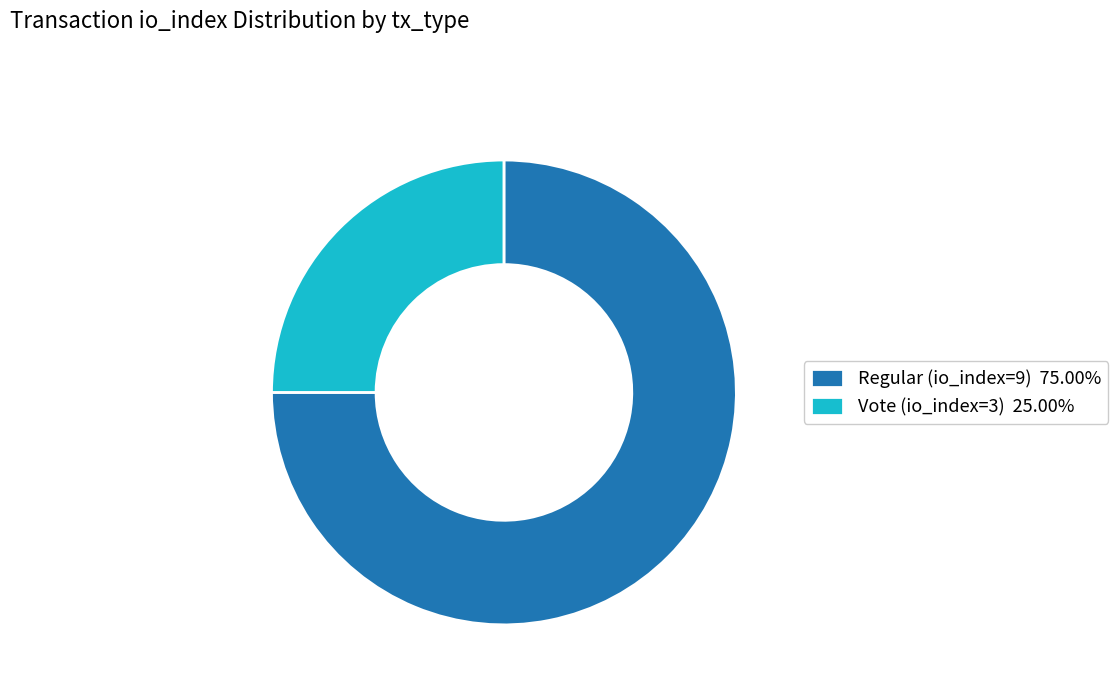

What is the smallest slice in the pie chart?

Vote (io_index=3)